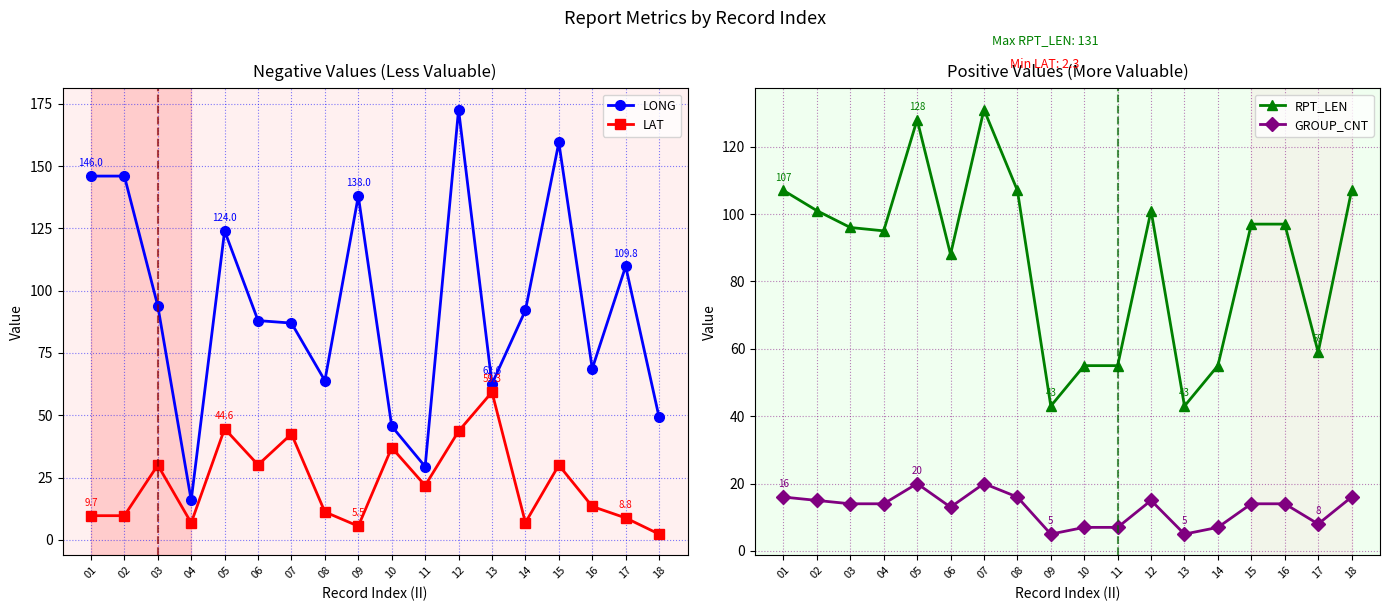

Rank the categories by LONG value from lowest to highest.

04, 11, 10, 18, 13, 08, 16, 07, 06, 14, 03, 17, 05, 09, 01, 02, 15, 12